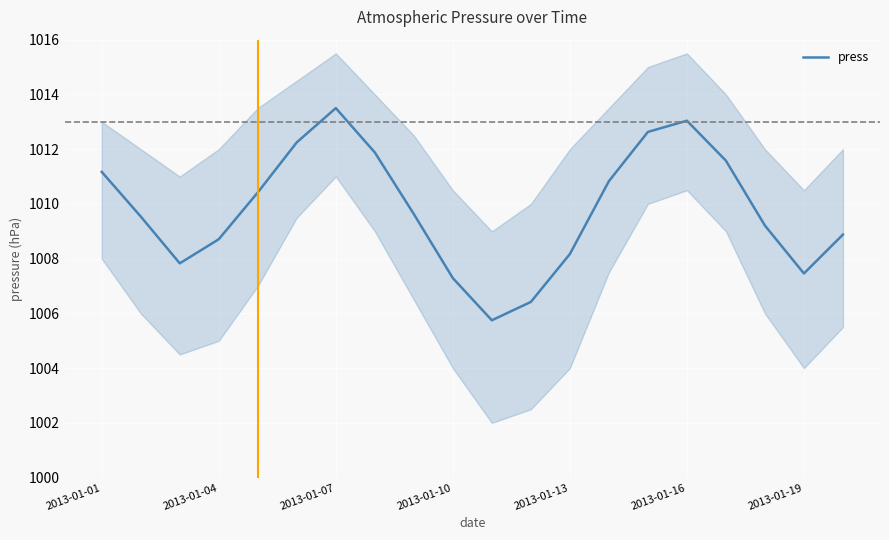

How many points are lower than both their immediate neighbors (excluding endpoints)?

3